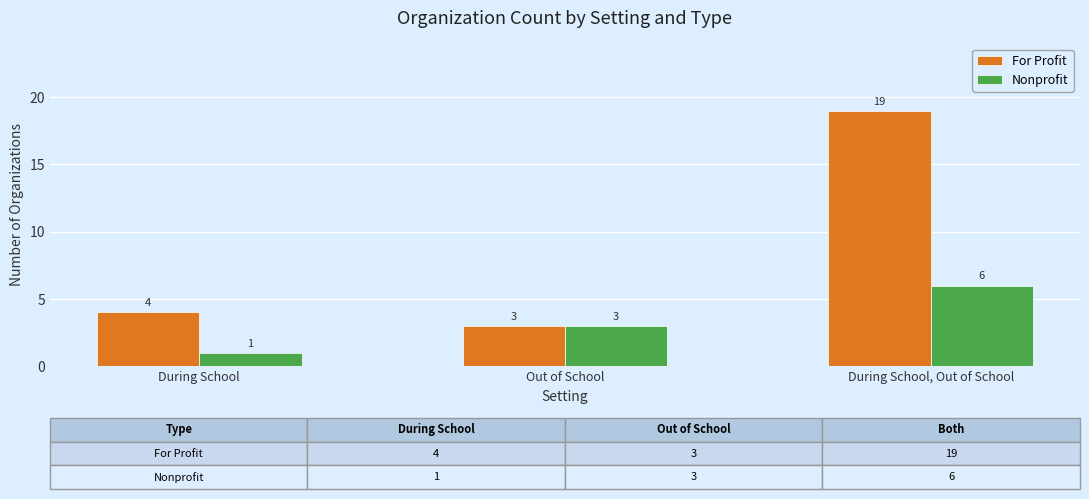

What is the greatest value displayed?

19